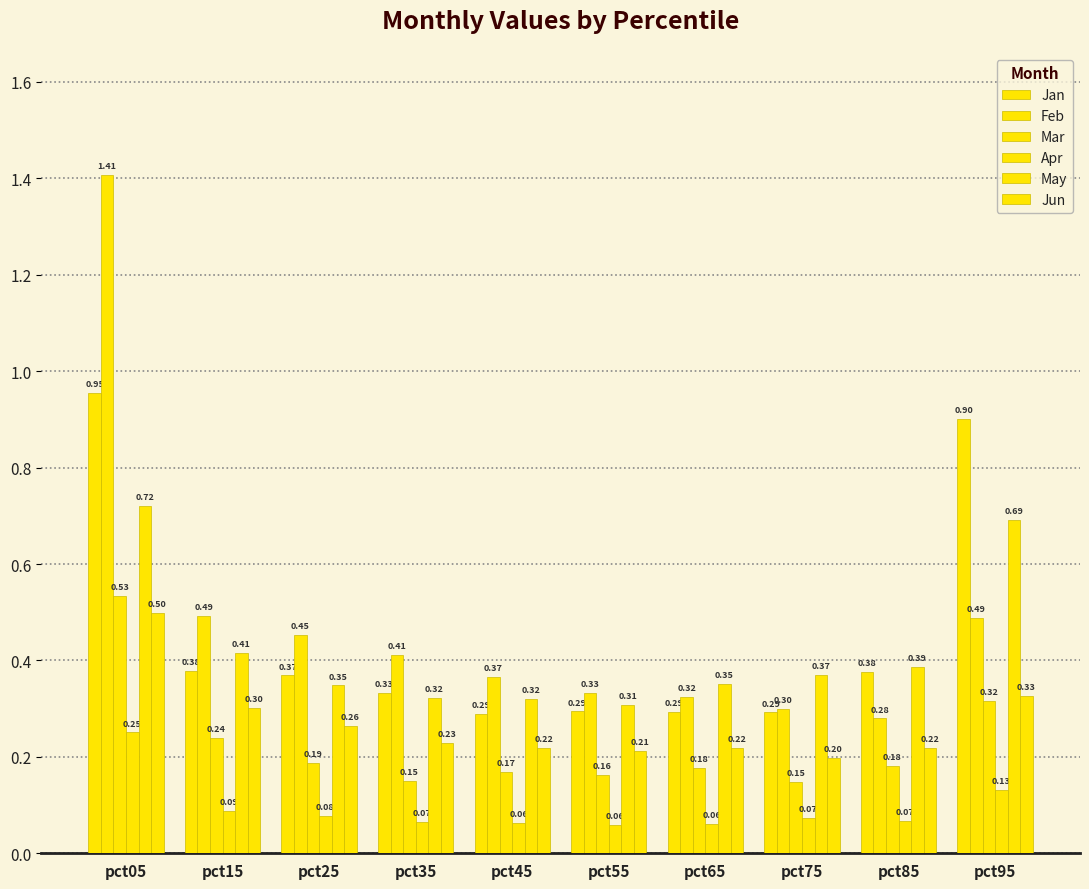

At pct35, list the series in order from largest to smallest.

Feb, Jan, May, Jun, Mar, Apr